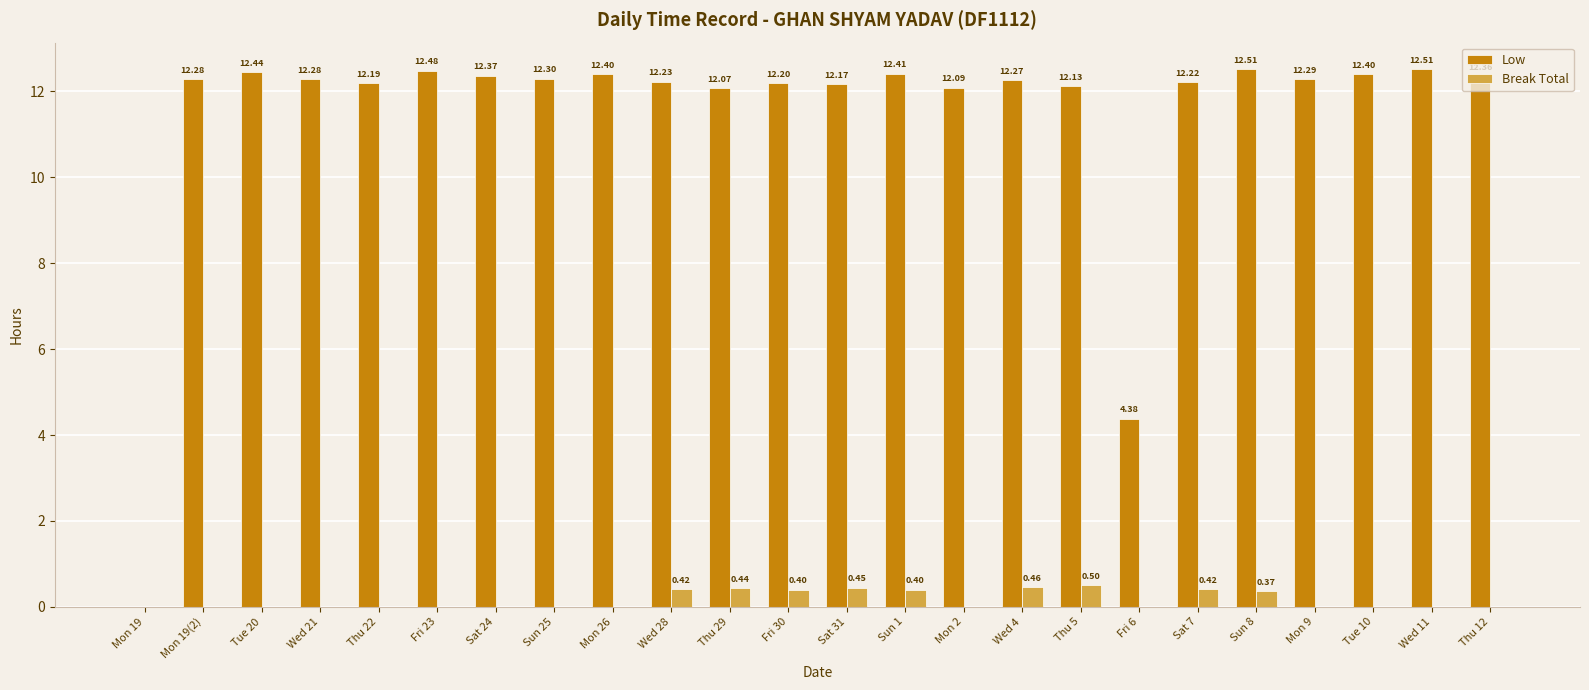

Which series has the largest total across all categories?

Low